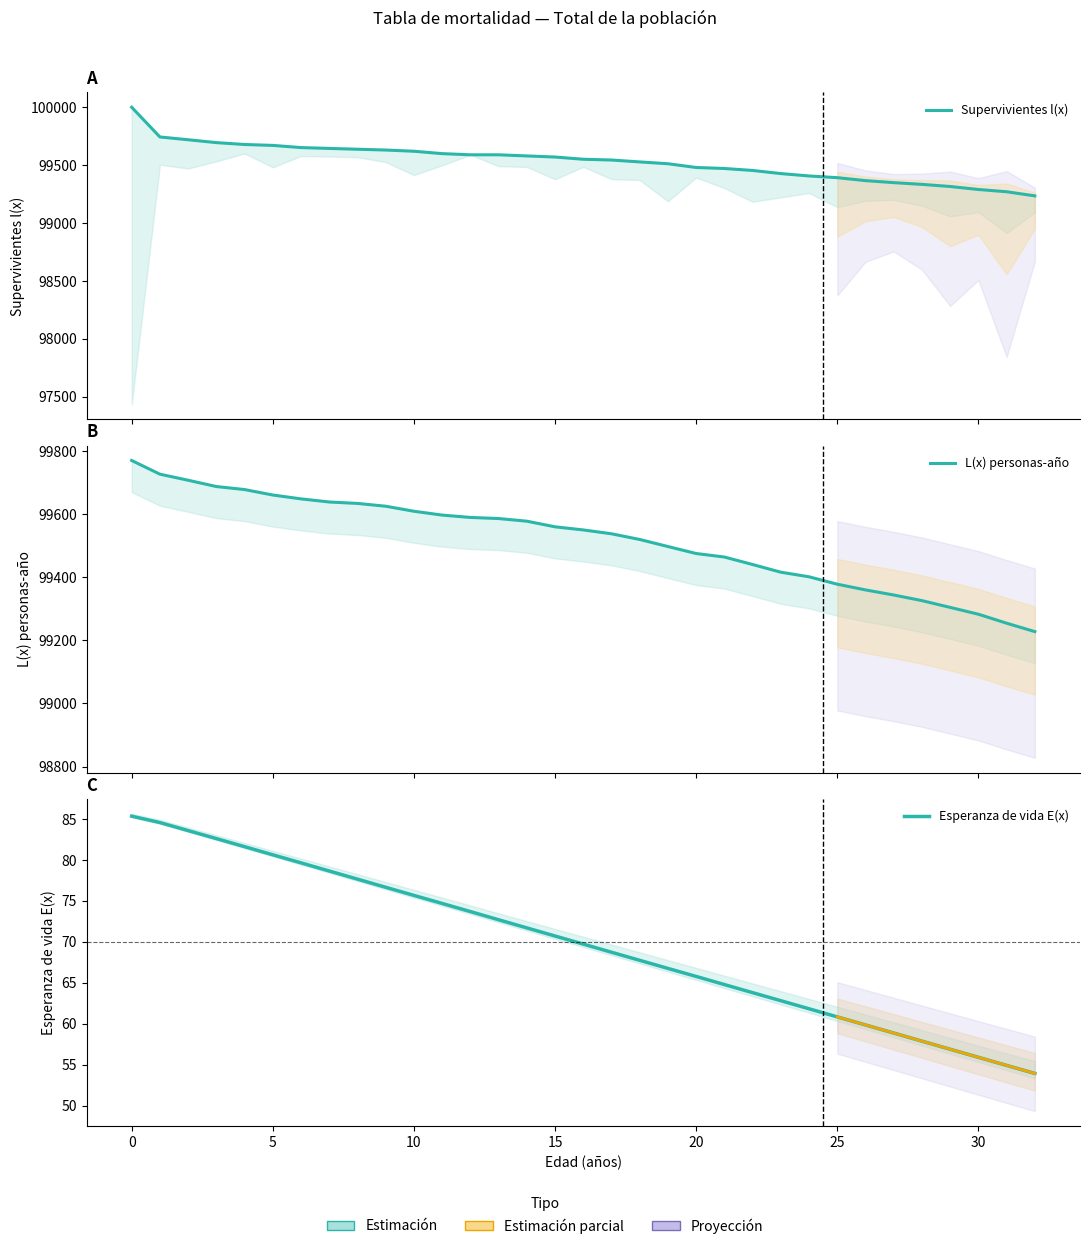

At which label is L(x) personas-año closest to 99498?

19